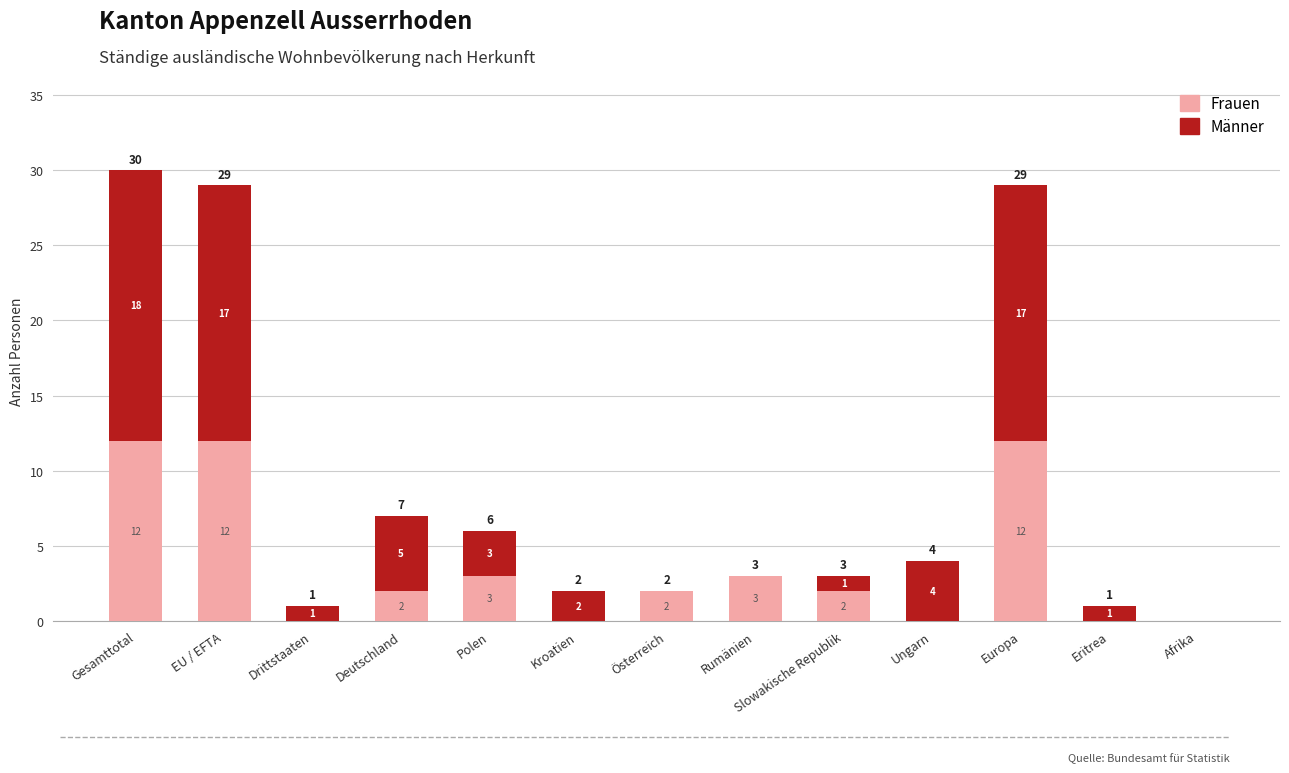

The value of Frauen at Afrika is 4. True or false?

False